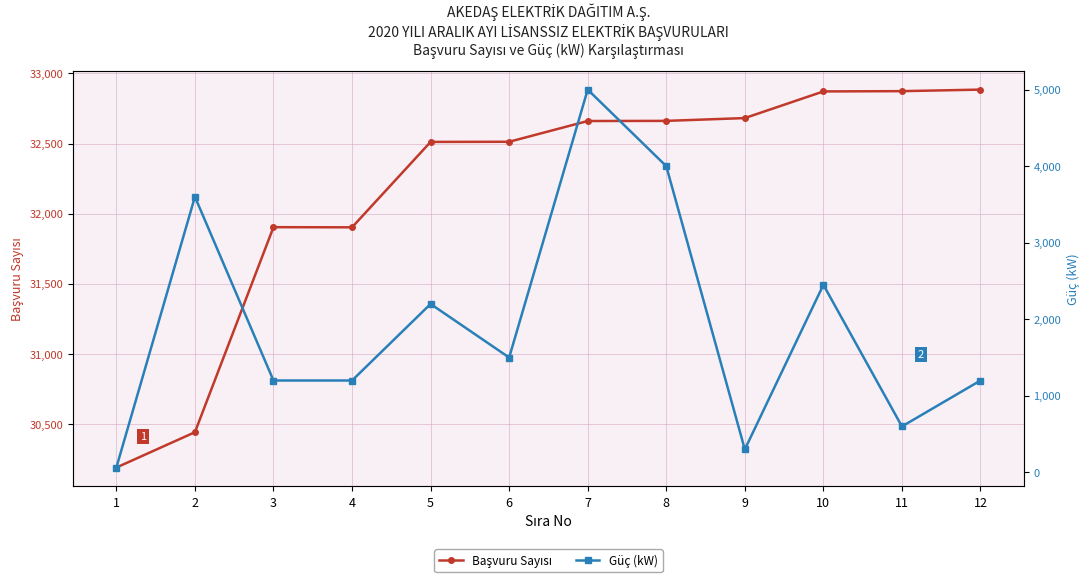

Between 5 and 4, which is larger?

5